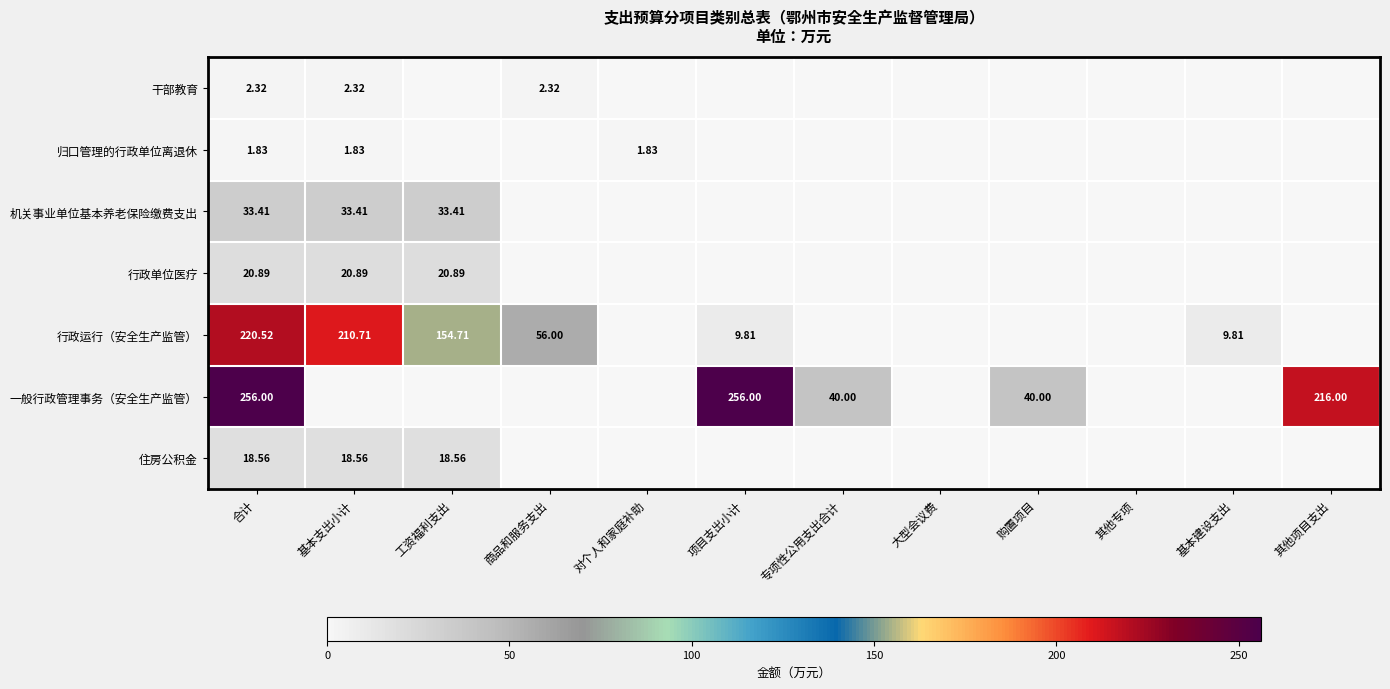

How many series are shown in this chart?

7